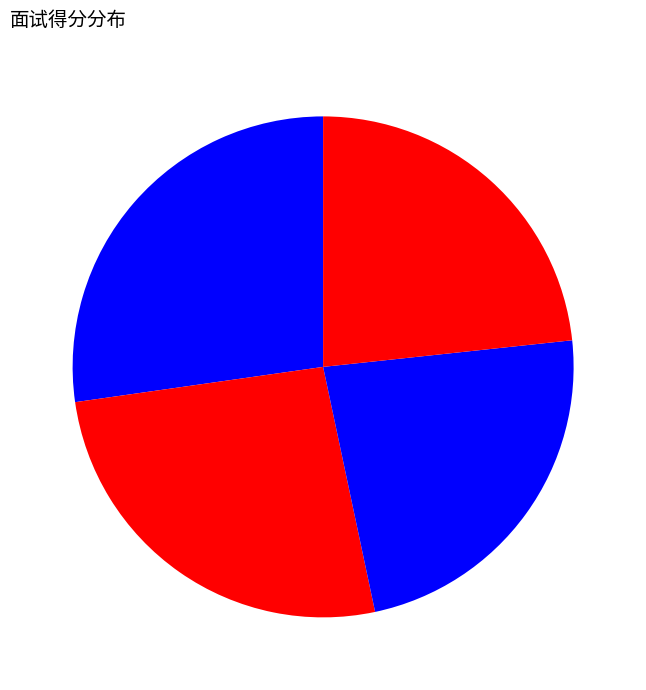

Which category has the biggest portion of the pie?

任俊杰